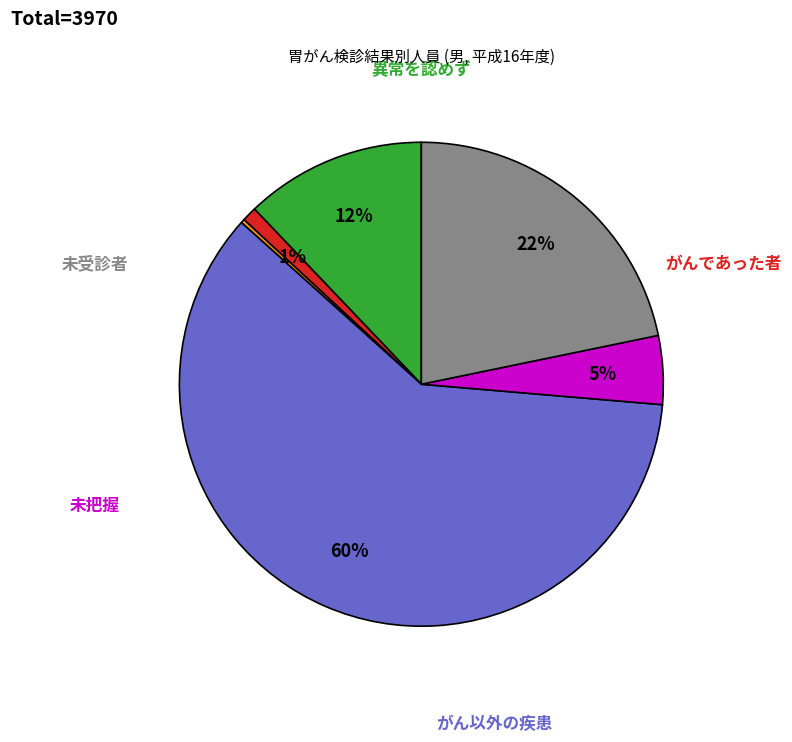

Is there any slice that represents more than half of the pie?

Yes